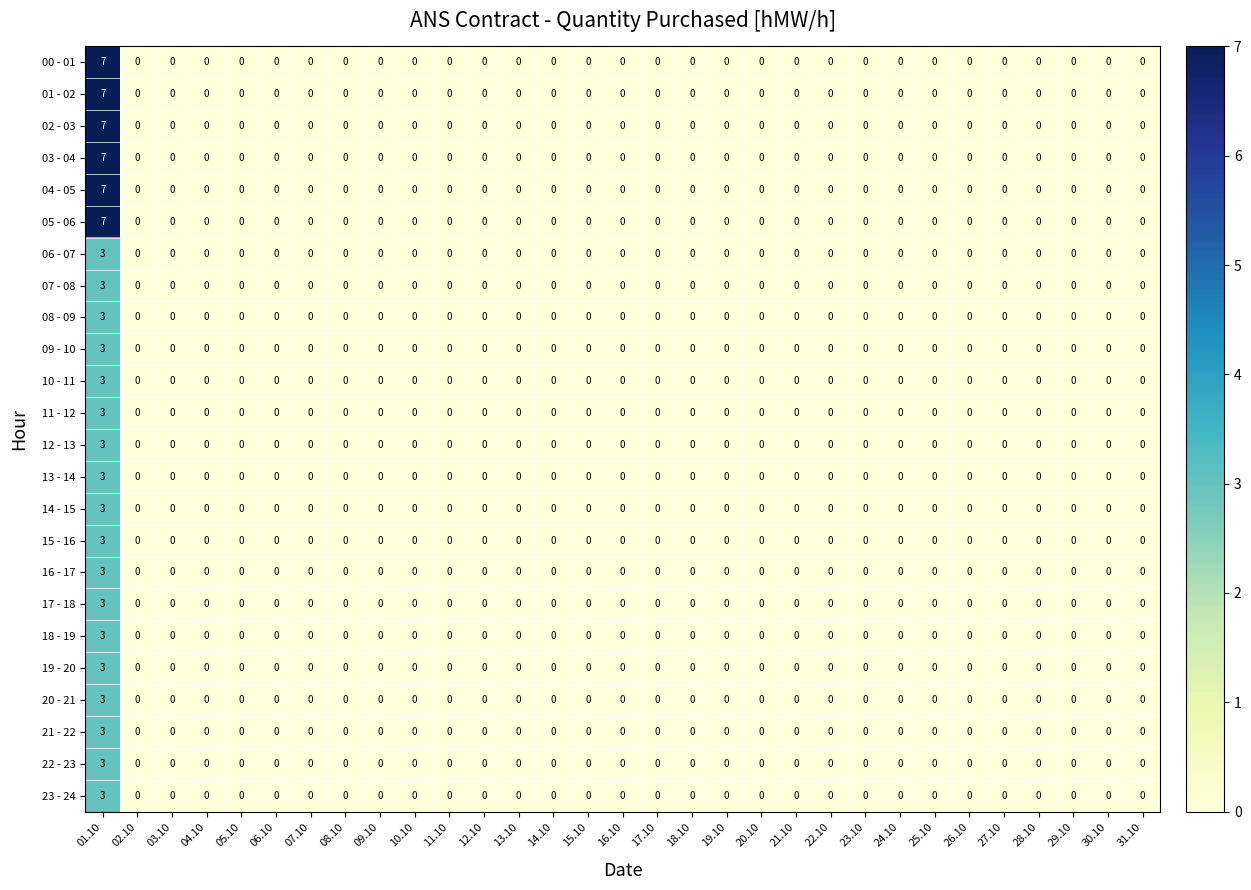

The 07 - 08 series shows 1 at 28.10. True or false?

False